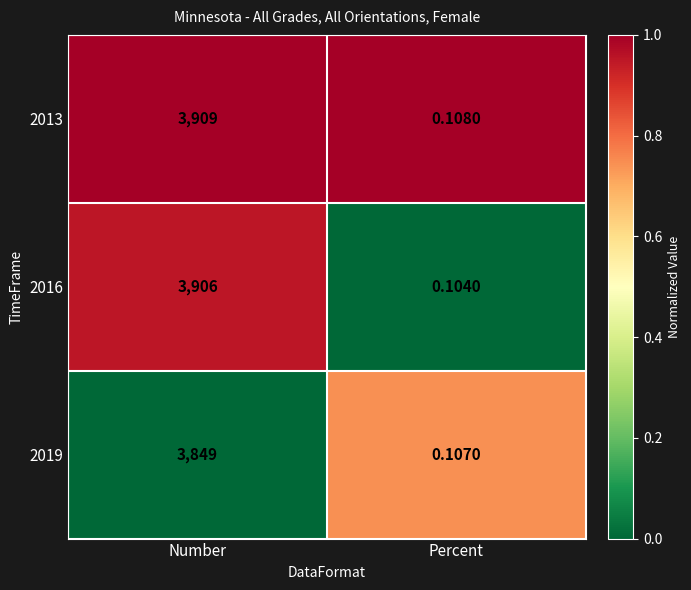

Where is 2019 nearest to the value 1924?

Percent